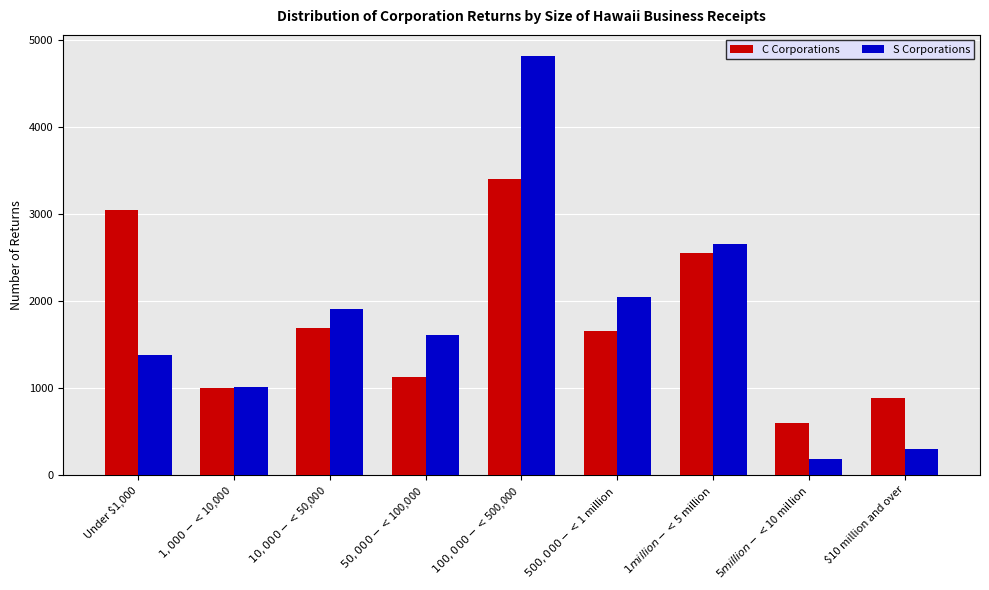

What is the total value across all series at $100,000 - < $500,000?

8227